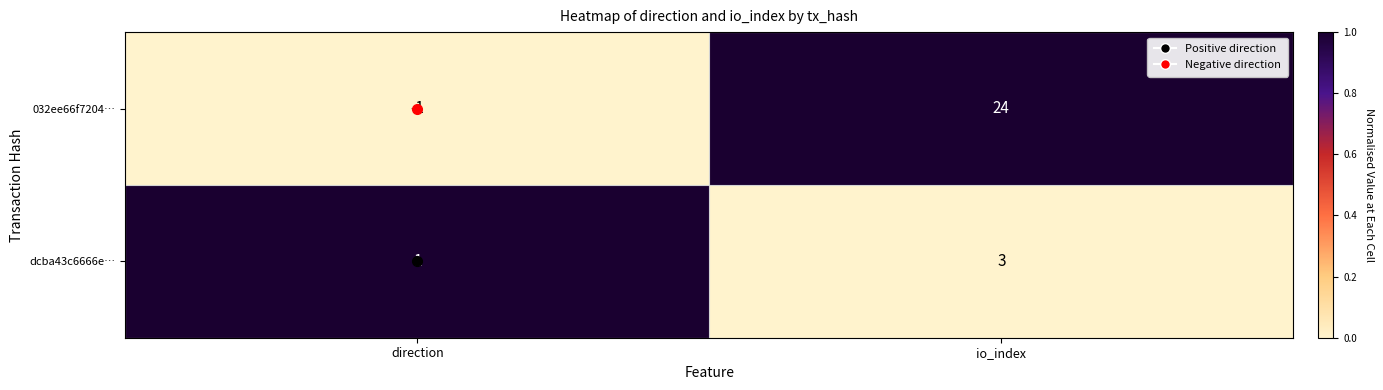

At which category does the chart reach its peak across all series?

io_index